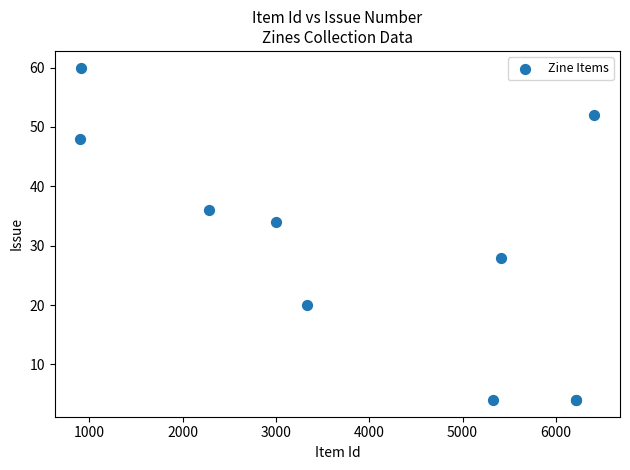

What Y value in the scatter plot is closest to 32?

34